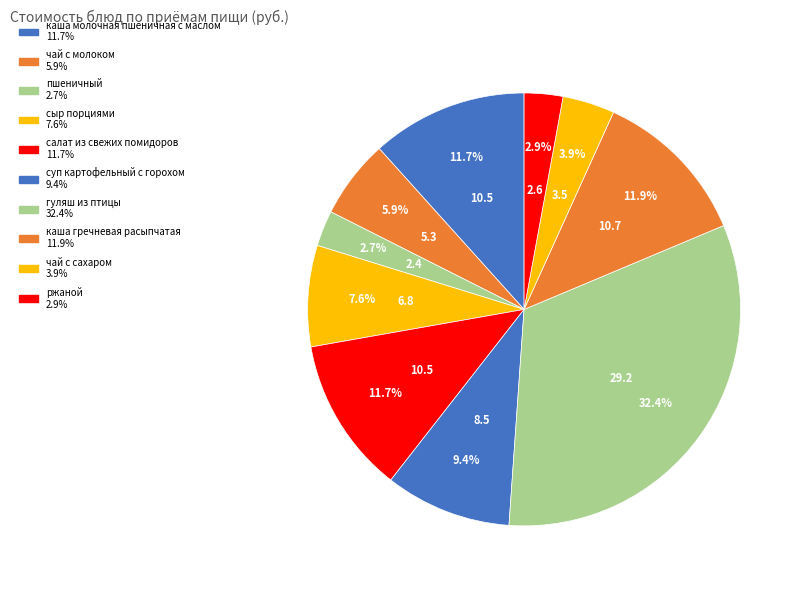

To the nearest percent, what percentage of the pie is каша молочная пшеничная с маслом?

12%